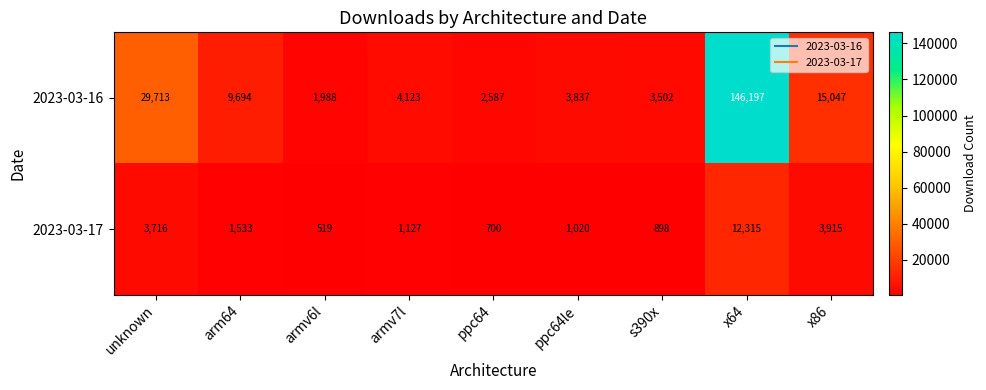

At how many categories does at least one series exceed 129334?

1